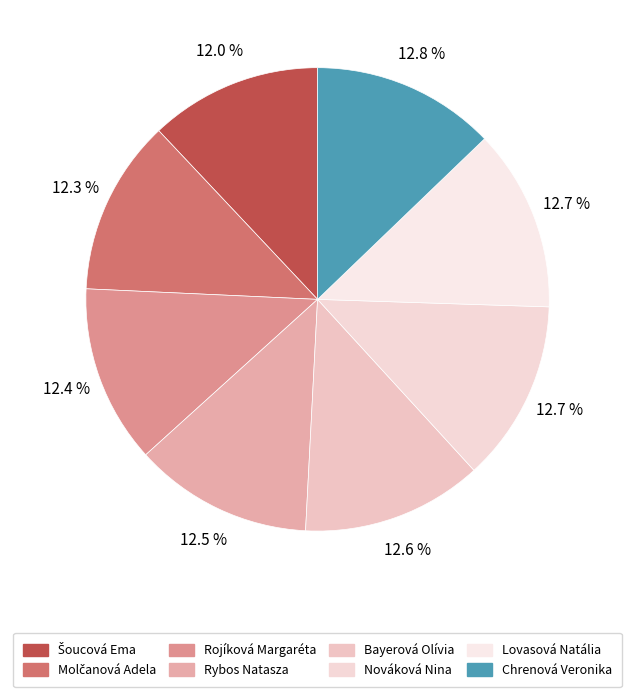

What percentage is the Nováková Nina slice, to the nearest percent?

13%